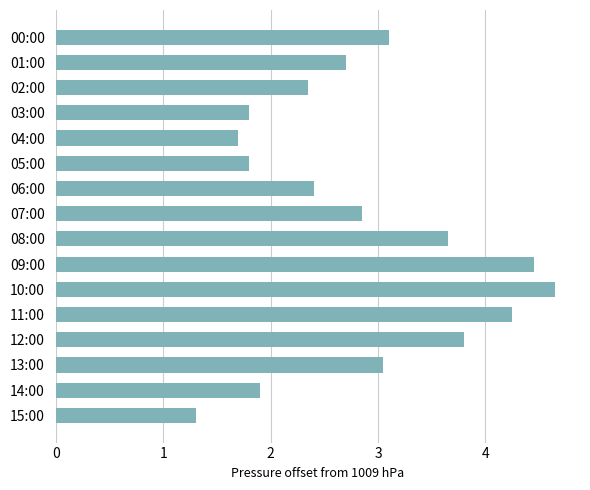

What is the average value?

2.9